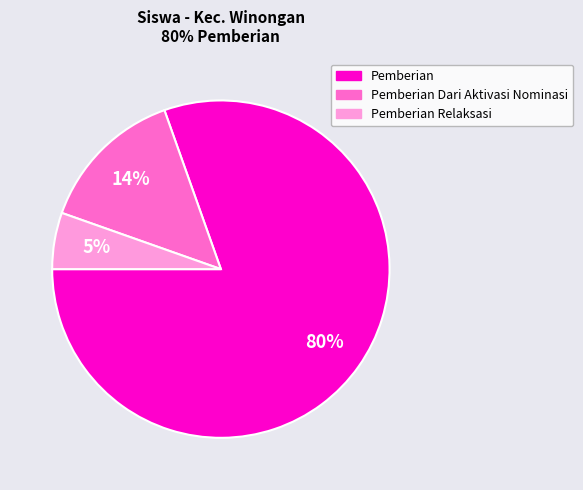

True or false: Pemberian Relaksasi accounts for 5% of the total.

True